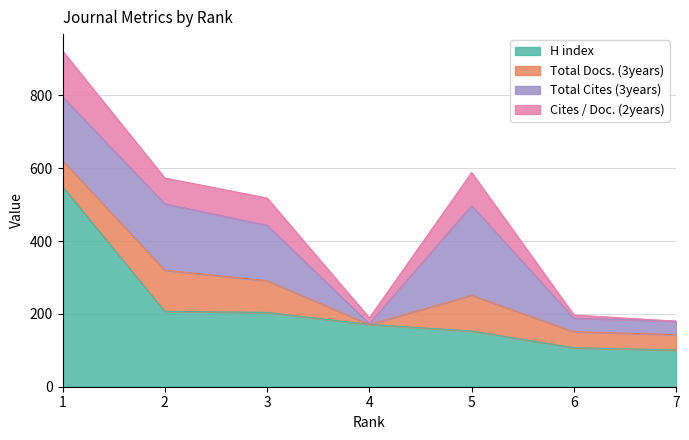

What is the highest value of the H index series?

550